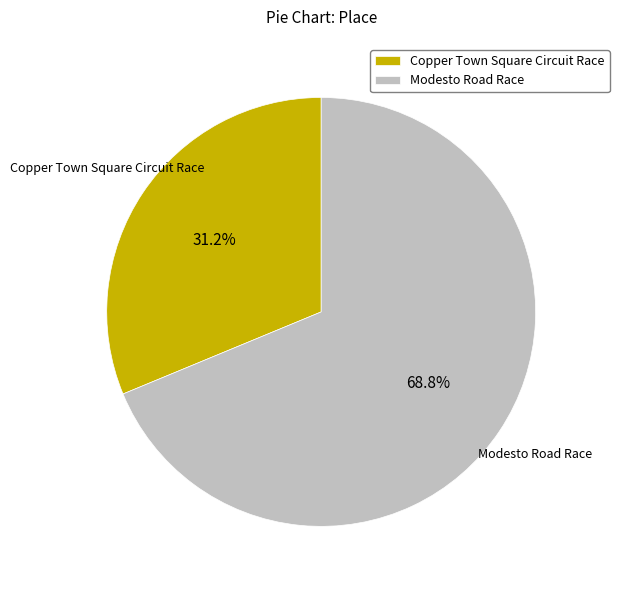

What is the ratio of the value at Copper Town Square Circuit Race to the value at Modesto Road Race?

0.5